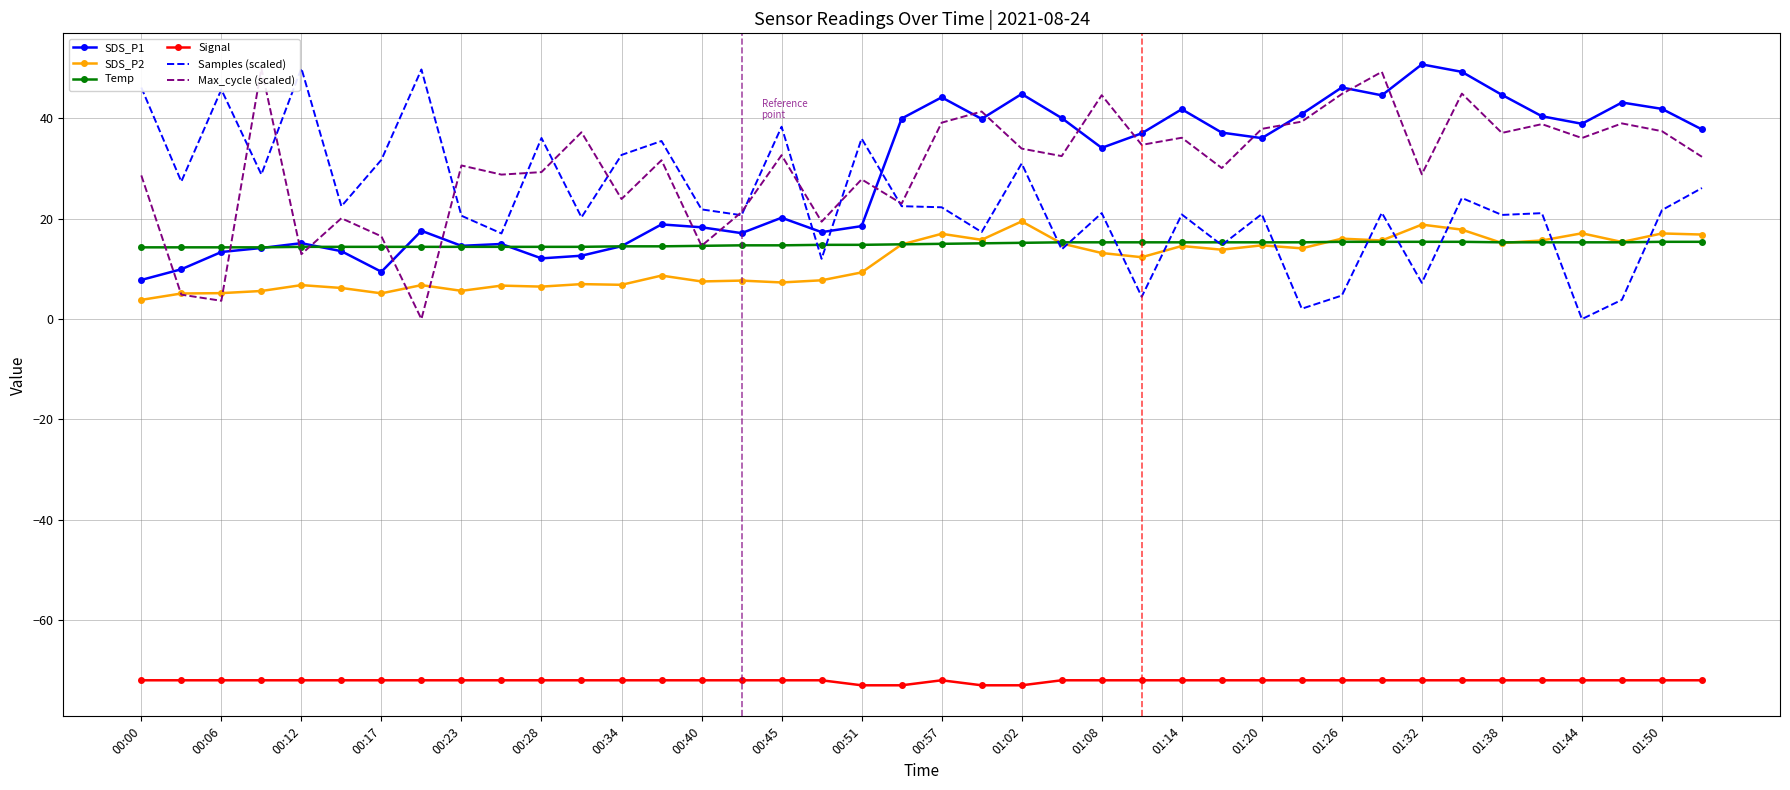

Reading right to left, what are all the values shown in this chart?

SDS_P1: 37.8	41.9	43.2	38.9	40.4	44.7	49.3	50.8	44.6	46.2	40.9	36.1	37.2	41.8	37.0	34.1	40.1	44.9	39.9	44.2	40.0	18.5	17.3	20.2	17.1	18.3	18.9	14.5	12.6	12.1	15.0	14.6	17.6	9.4	13.5	15.1	14.2	13.4	9.9	7.8
SDS_P2: 16.9	17.1	15.4	17.1	15.7	15.2	17.8	18.8	15.7	16.0	14.1	14.7	13.8	14.6	12.3	13.2	15.1	19.5	15.8	17.0	14.9	9.3	7.7	7.3	7.7	7.5	8.7	6.8	7.0	6.5	6.7	5.6	6.8	5.1	6.2	6.8	5.6	5.2	5.1	3.8
Temp: 15.4	15.4	15.3	15.3	15.3	15.3	15.4	15.4	15.4	15.4	15.3	15.3	15.3	15.3	15.3	15.3	15.3	15.2	15.1	15.0	14.9	14.8	14.8	14.7	14.7	14.6	14.5	14.5	14.4	14.4	14.4	14.4	14.4	14.4	14.4	14.4	14.3	14.3	14.3	14.3
Signal: -72.0	-72.0	-72.0	-72.0	-72.0	-72.0	-72.0	-72.0	-72.0	-72.0	-72.0	-72.0	-72.0	-72.0	-72.0	-72.0	-72.0	-73.0	-73.0	-72.0	-73.0	-73.0	-72.0	-72.0	-72.0	-72.0	-72.0	-72.0	-72.0	-72.0	-72.0	-72.0	-72.0	-72.0	-72.0	-72.0	-72.0	-72.0	-72.0	-72.0
Samples (scaled): 26.1	21.7	3.8	0.0	21.1	20.8	24.1	7.2	21.2	4.7	2.1	20.9	14.8	20.9	4.4	21.1	13.9	31.0	17.3	22.3	22.5	36.0	12.0	38.3	20.7	21.9	35.5	32.7	20.3	36.1	17.1	20.6	49.8	31.7	22.5	50.0	28.8	45.8	27.4	46.2
Max_cycle (scaled): 32.3	37.5	39.0	36.1	38.9	37.1	44.9	28.9	49.3	44.9	39.4	37.9	30.1	36.1	34.7	44.6	32.5	34.0	41.4	39.1	23.0	27.8	19.4	32.7	21.3	14.6	31.7	23.9	37.2	29.3	28.8	30.6	0.0	16.5	20.1	12.9	50.0	3.6	4.9	28.6